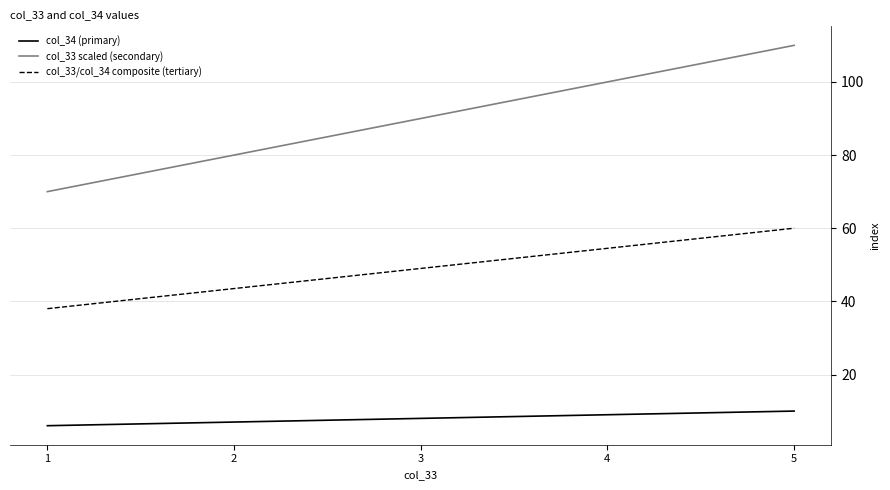

What is the sum of all col_33 scaled (secondary) values?

450.0